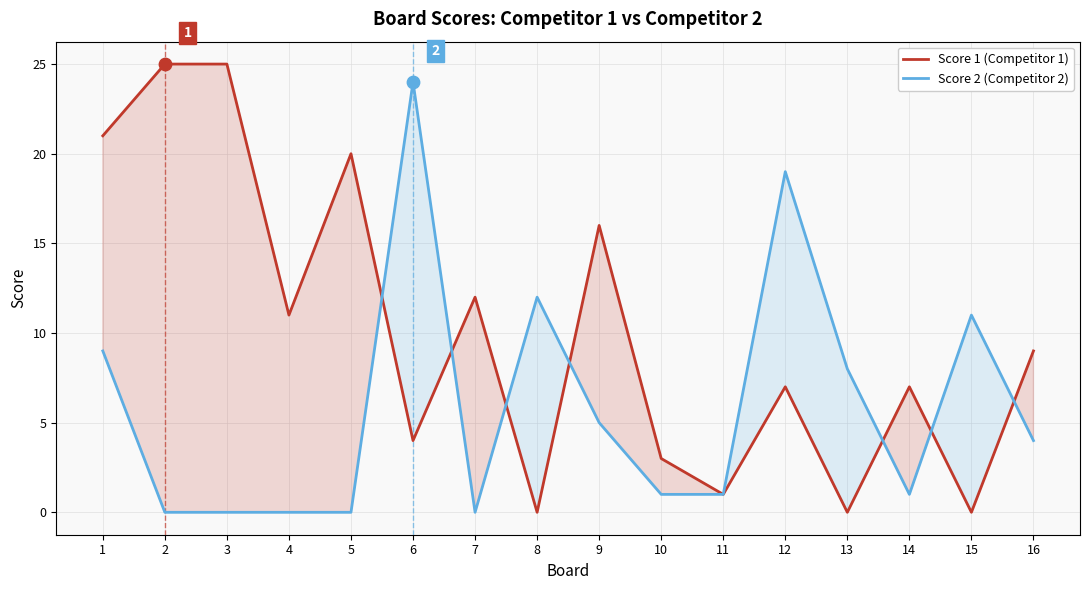

Which series reaches the maximum Y coordinate?

Score 1 (Competitor 1)